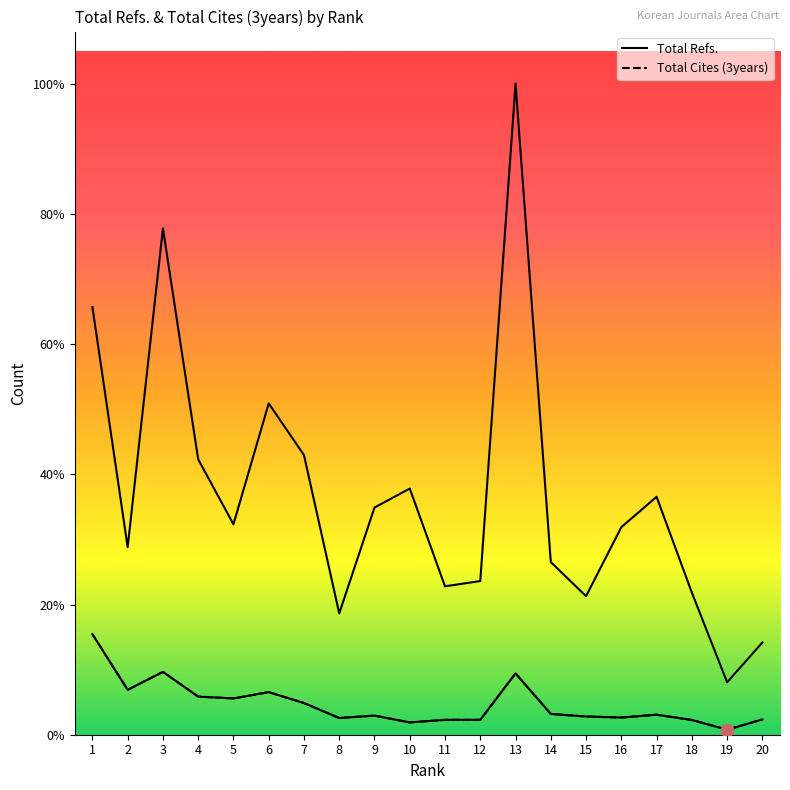

At how many categories does at least one series exceed 877?

18